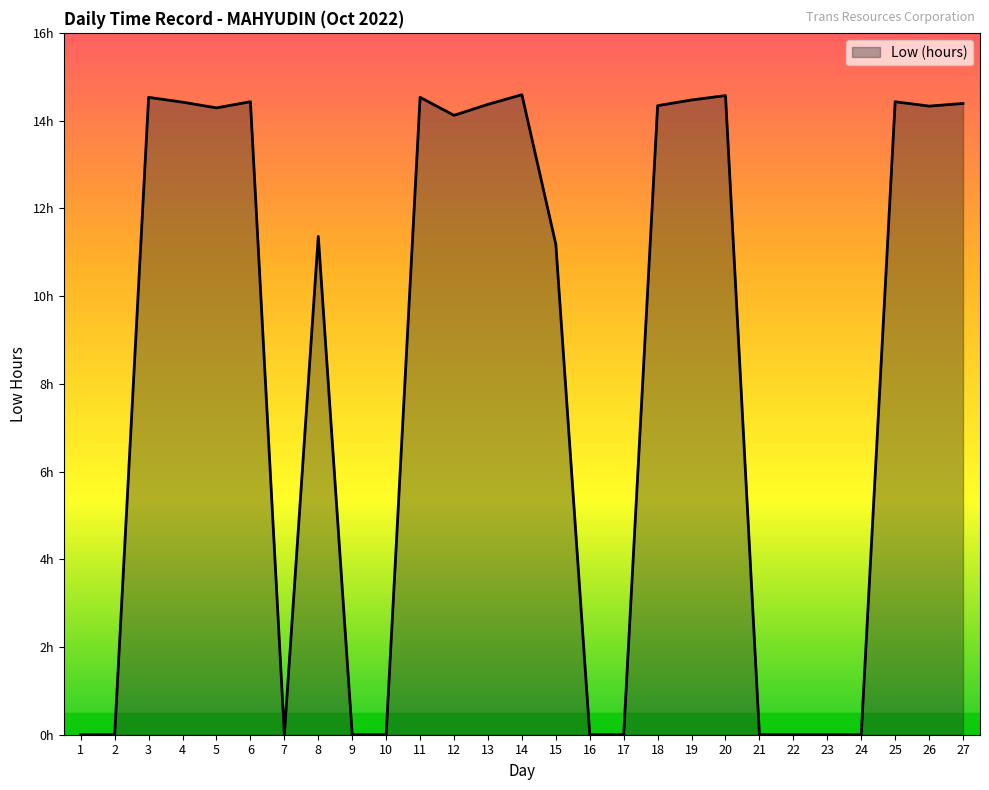

What is the change in value from 10 to 19?

+14.5